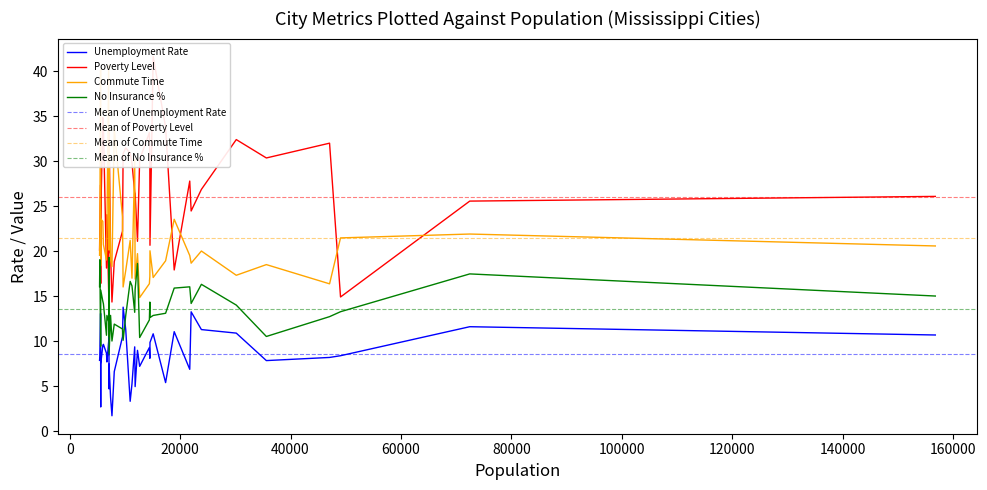

Which series has the largest range (max minus min)?

poverty_level